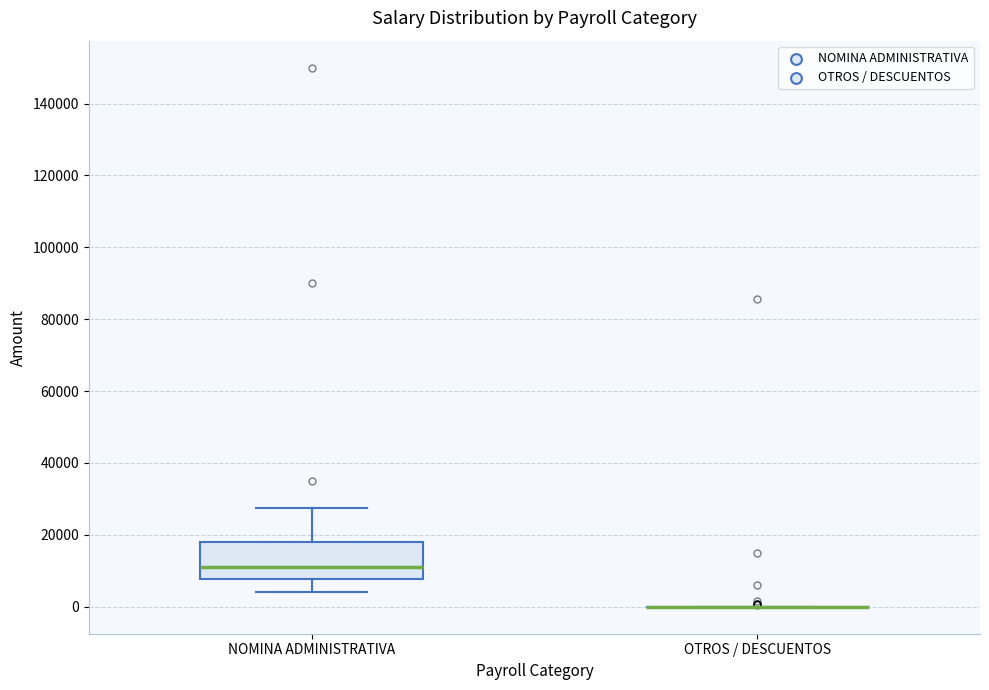

Reading left to right, read every box against the y-axis: the position of its median line, the range the box covers, and the ends of its whiskers. The values are not printed on the chart, so give them approximately, as read against the axis.

NOMINA ADMINISTRATIVA: median 12000, box 8000 to 18000, whiskers 4000 to 28000
OTROS / DESCUENTOS: box collapsed to a line at 0, whiskers 0 to 0